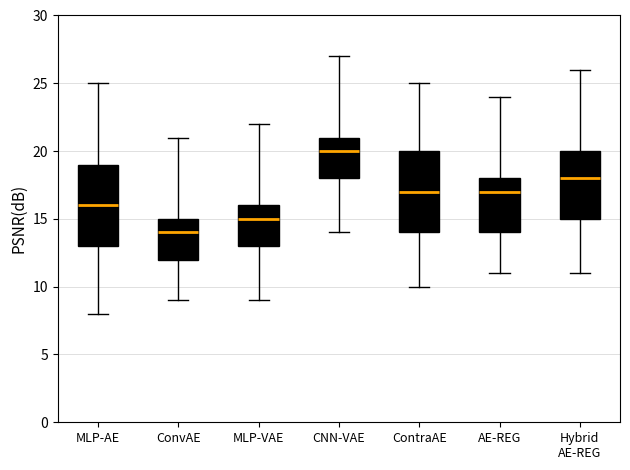

Where does the median line of the box for MLP-VAE sit on the y-axis? The values are not printed on the chart, so give them approximately, as read against the axis.

15